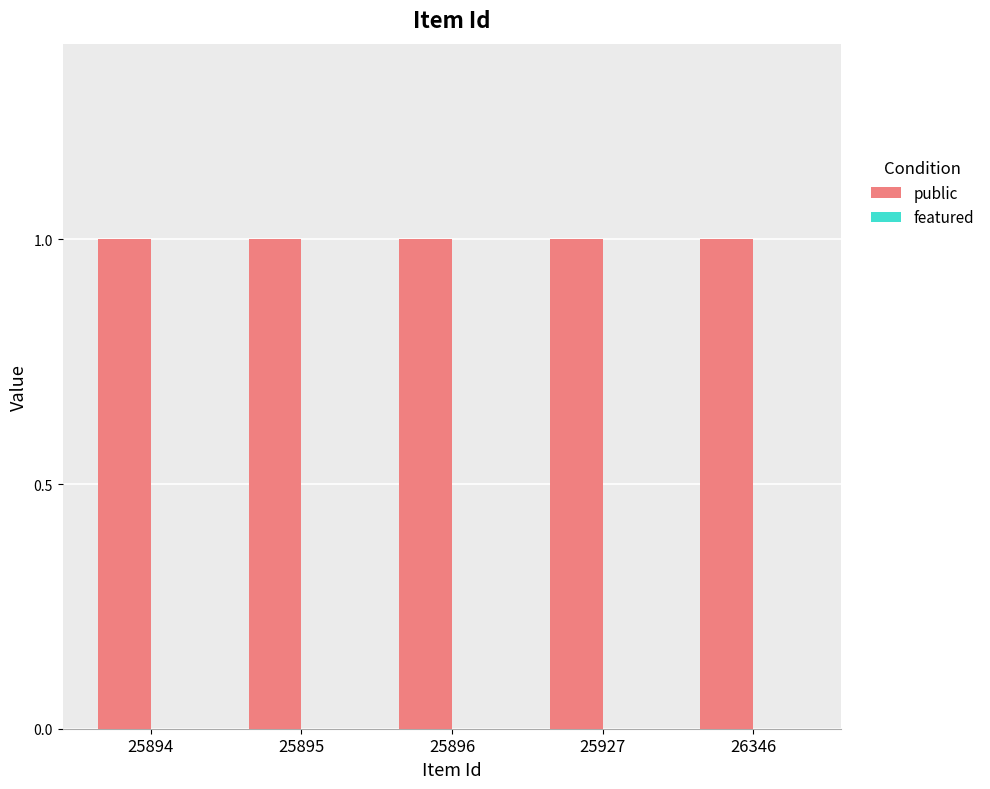

Rank the series at 26346 from lowest to highest value.

featured, public